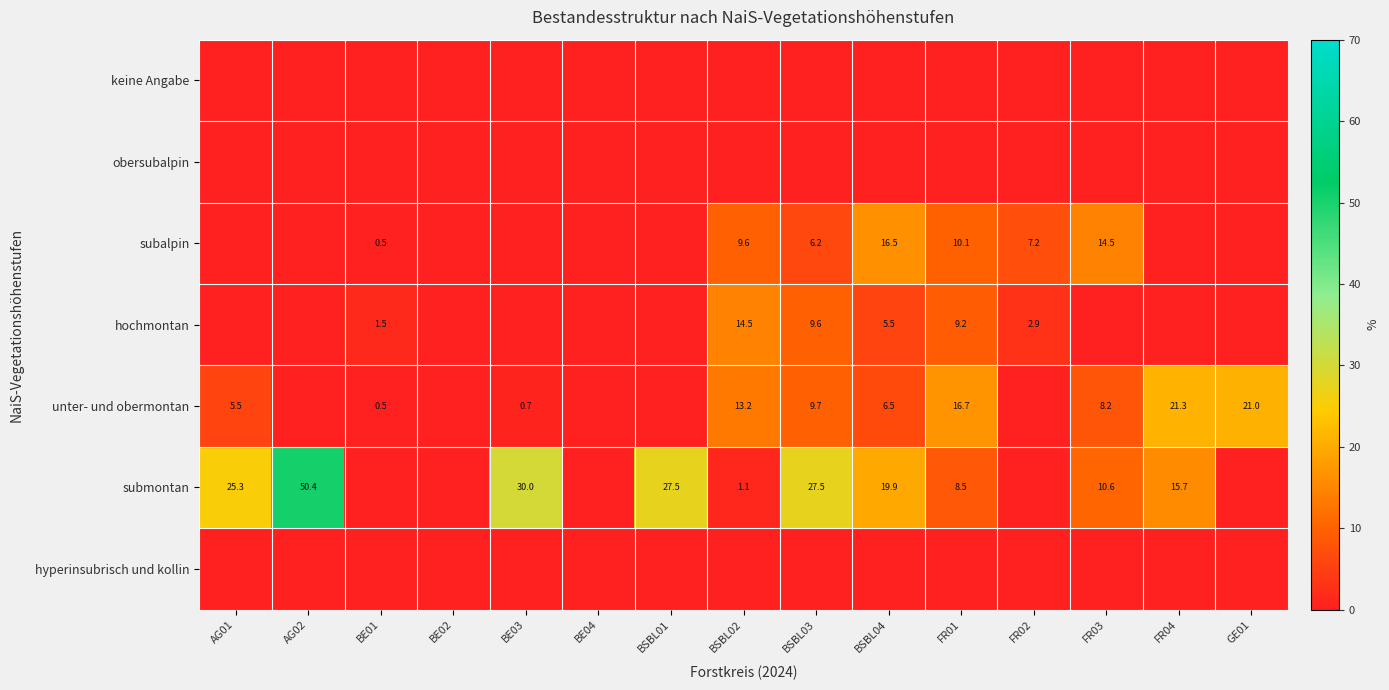

What is the difference between the submontan values at AG01 and AG02?

25.1